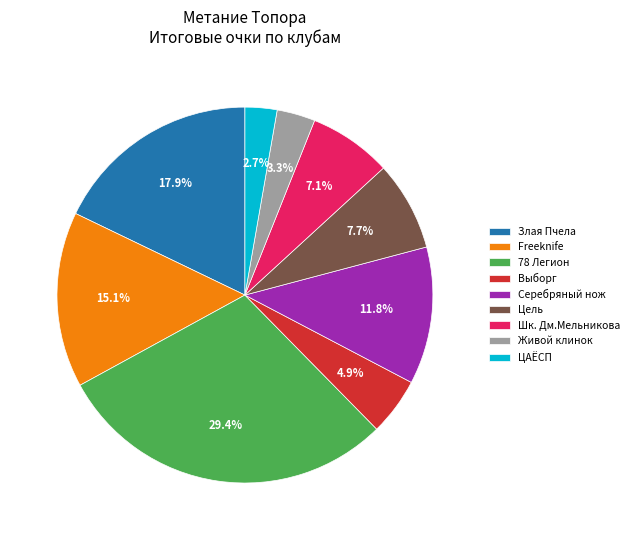

Rank the categories by value from lowest to highest.

ЦАЁСП, Живой клинок, Выборг, Шк. Дм.Мельникова, Цель, Серебряный нож, Freeknife, Злая Пчела, 78 Легион